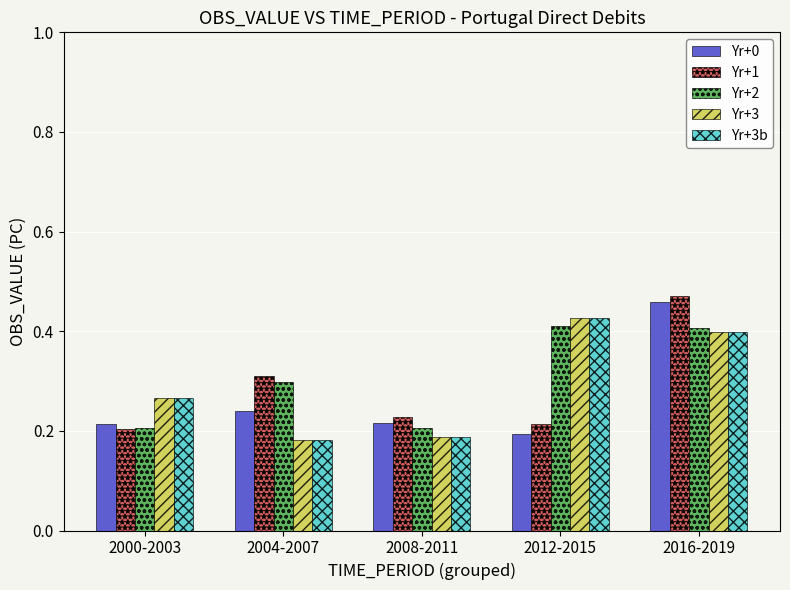

What is the label of the 1st bar from the right?

2016-2019